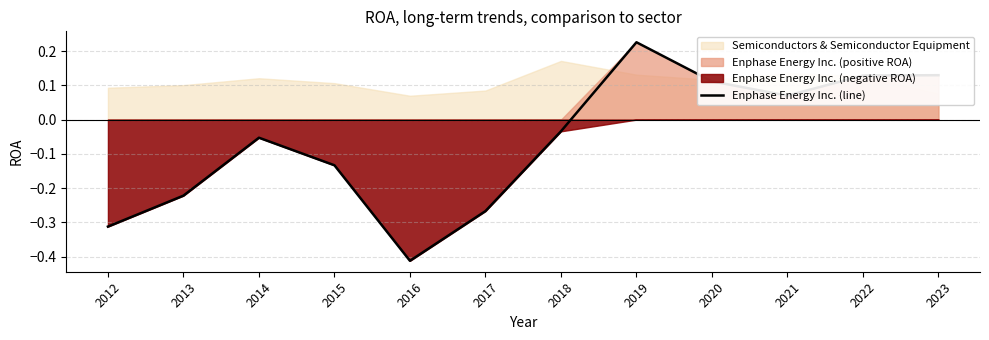

How many interior local valleys (lower than both neighbors) does the data have?

2